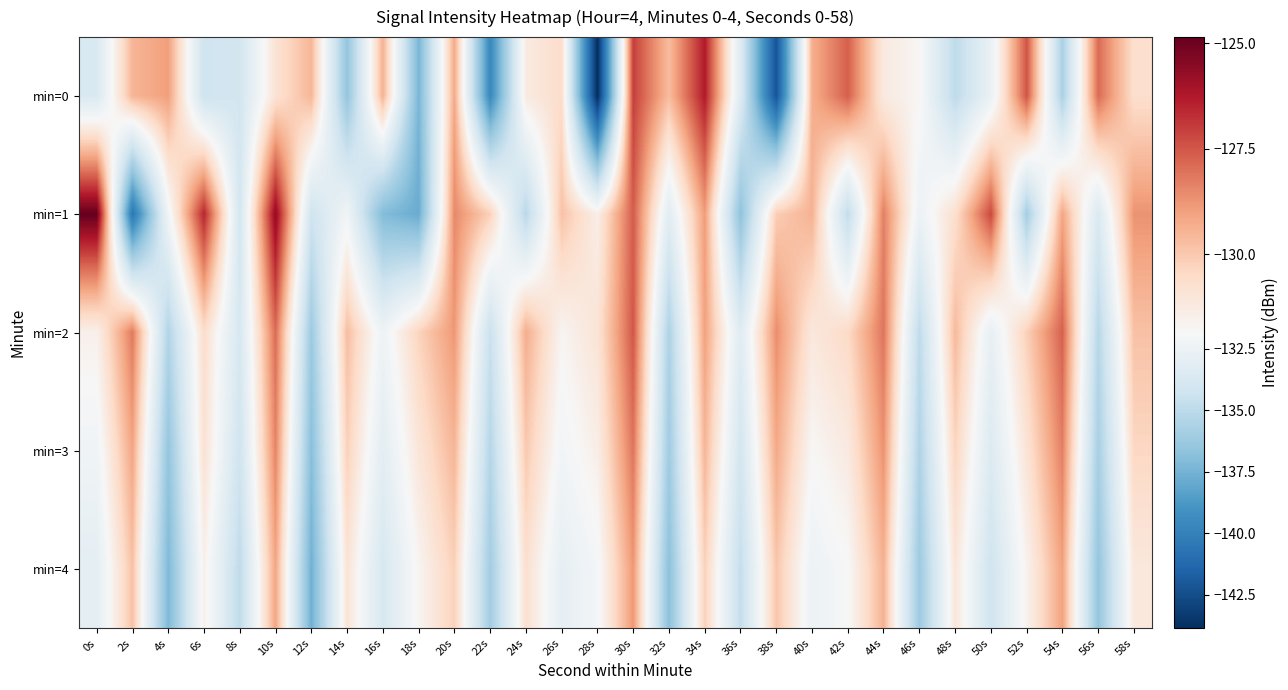

What is the total value across all series at 4s?

-670.3